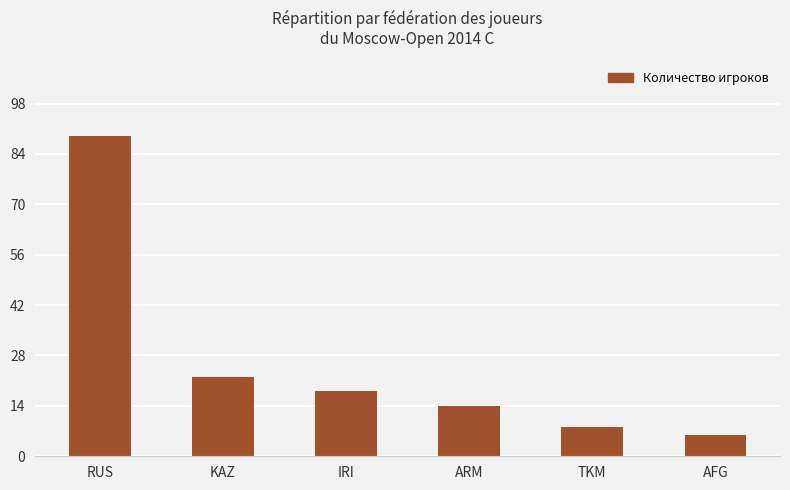

The chart shows a value of 6 at AFG. True or false?

True